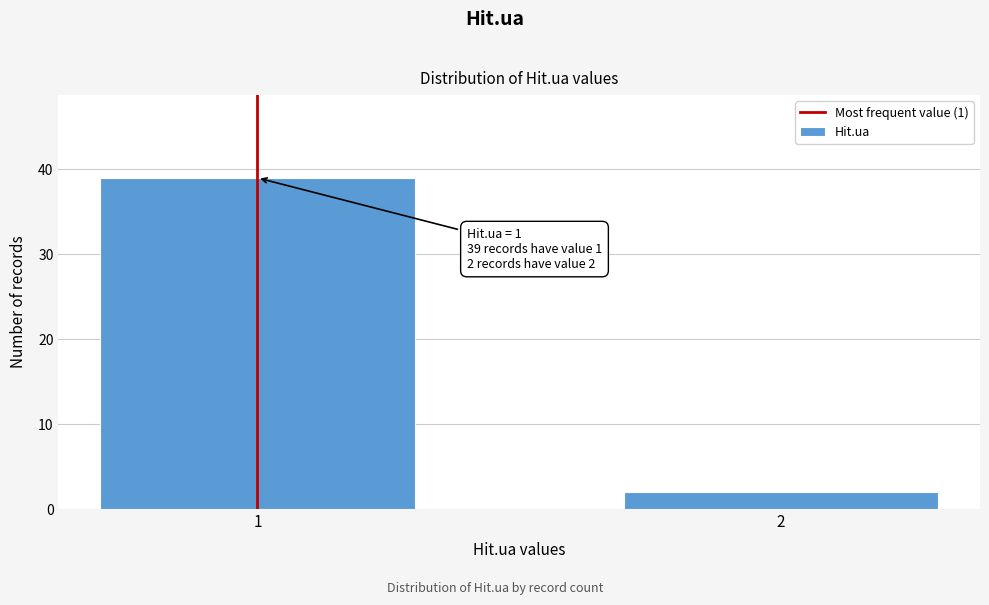

Reading left to right, transcribe all the data shown in this chart.

39	2